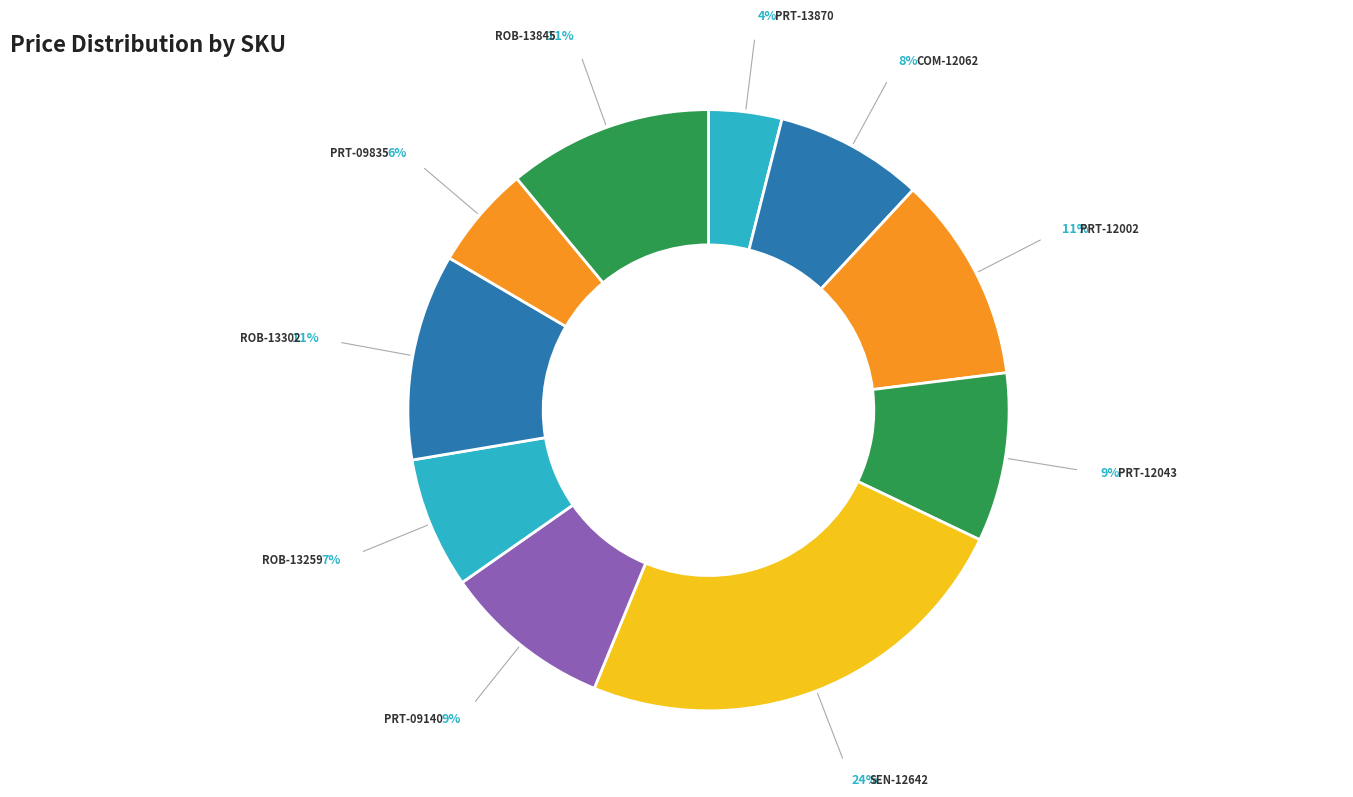

Does PRT-12043 account for over 50% of the chart?

No